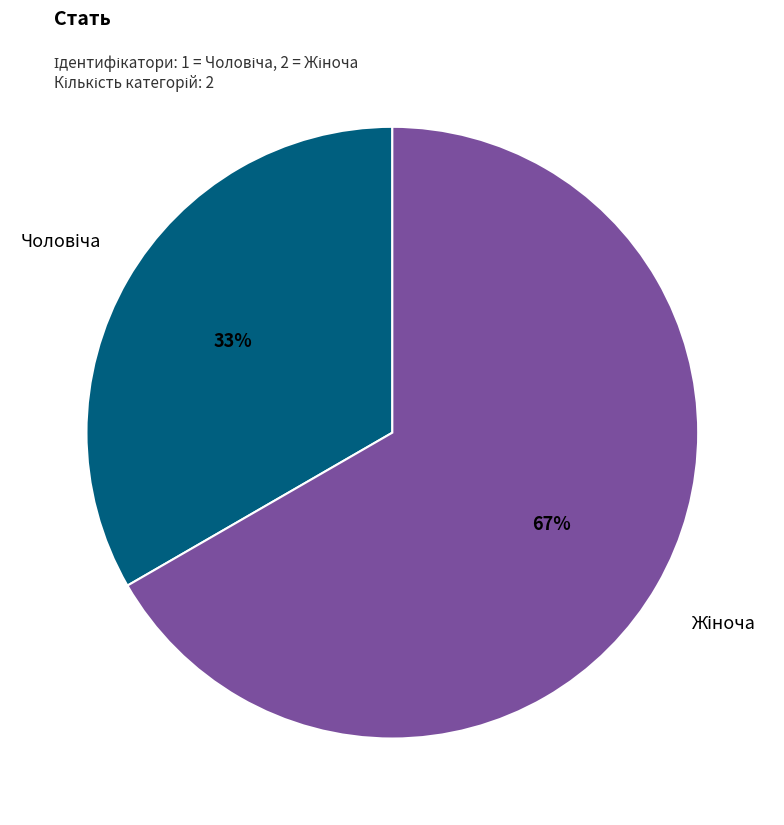

To the nearest percent, what is the average slice percentage?

50%